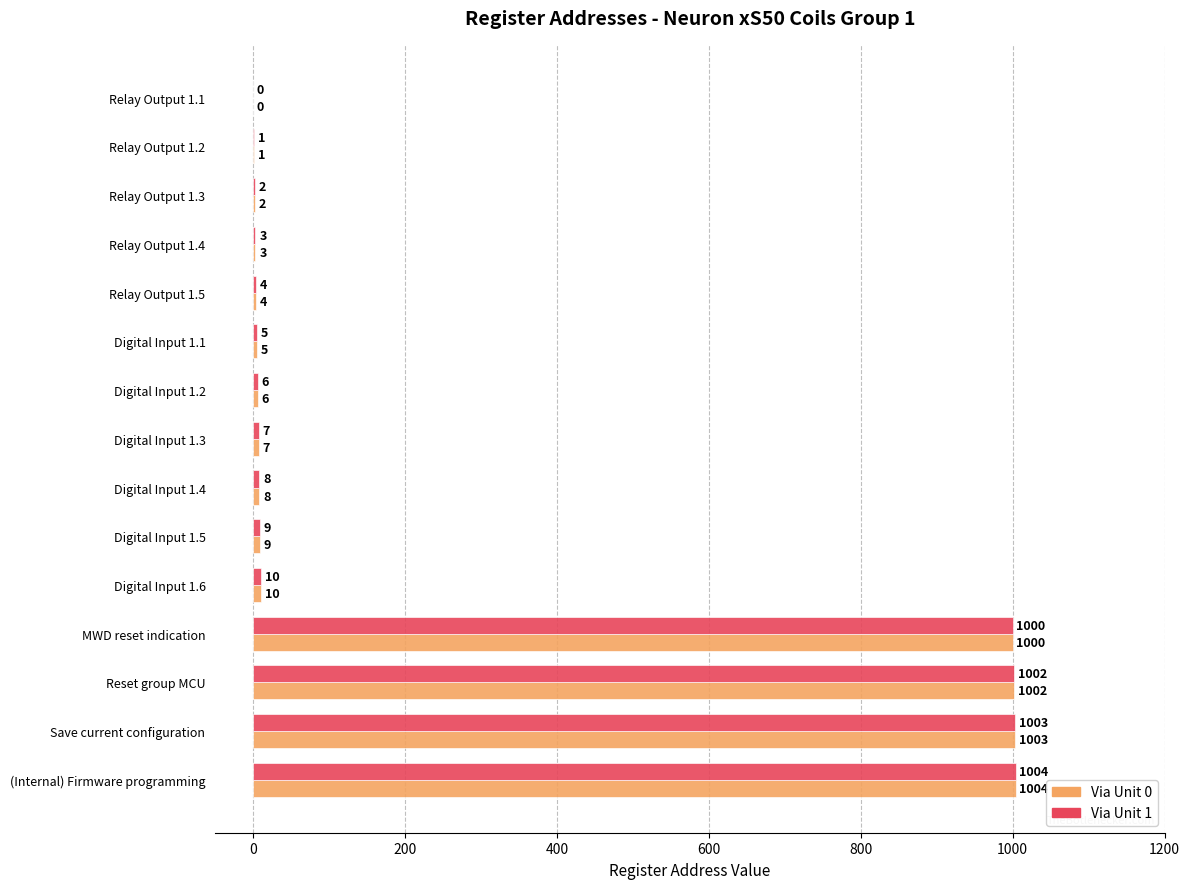

Count the number of data series in this chart.

2